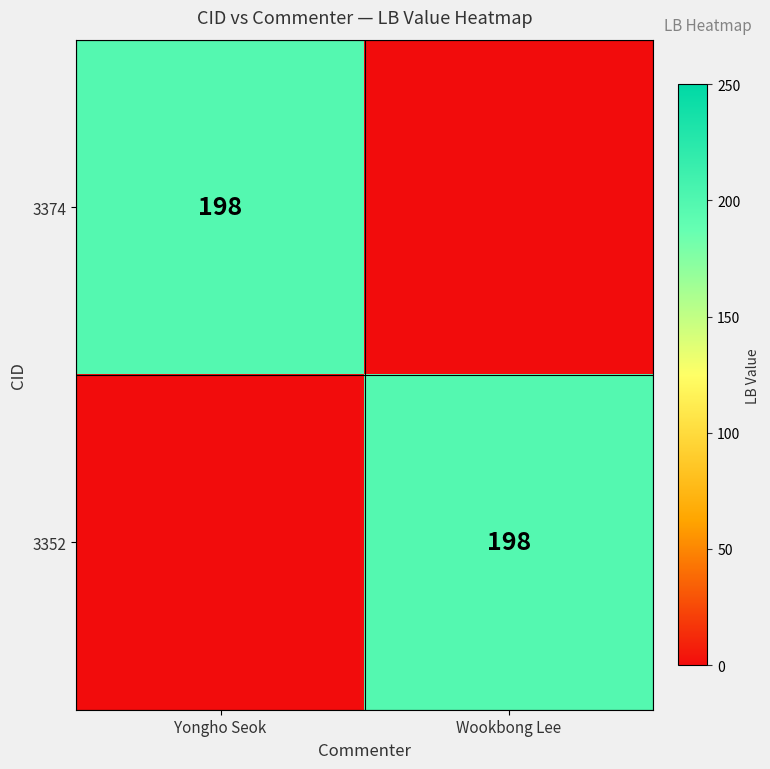

The value of 3374 at Yongho Seok is 198. True or false?

True